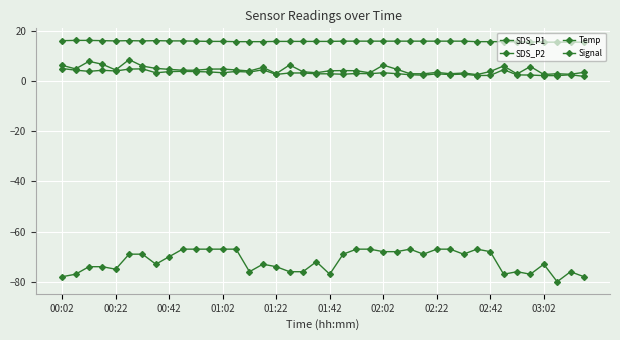

At which label does SDS_P2 first exceed 3?

00:02